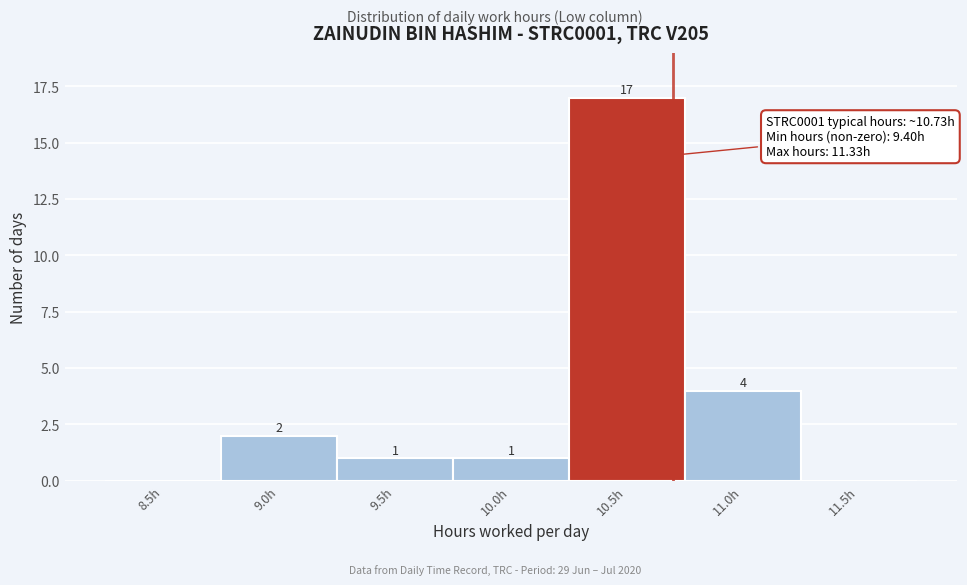

Reading left to right, list all the values displayed in this chart.

8.5h=0	9.0h=2	9.5h=1	10.0h=1	10.5h=17	11.0h=4	11.5h=0